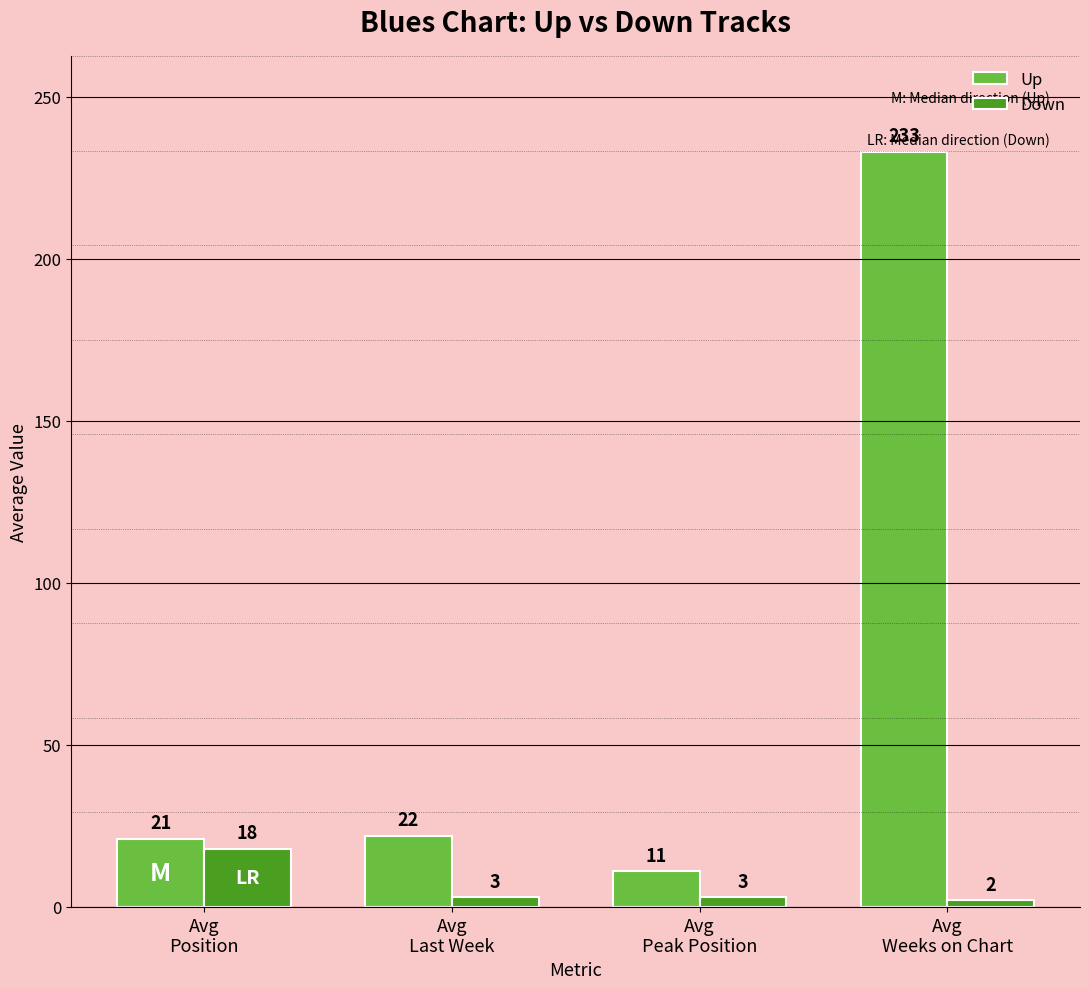

Reading right to left, list all the values displayed in this chart.

Up: Avg
Weeks on Chart=233	Avg
Peak Position=11	Avg
Last Week=22	Avg
Position=21
Down: Avg
Weeks on Chart=2	Avg
Peak Position=3	Avg
Last Week=3	Avg
Position=18